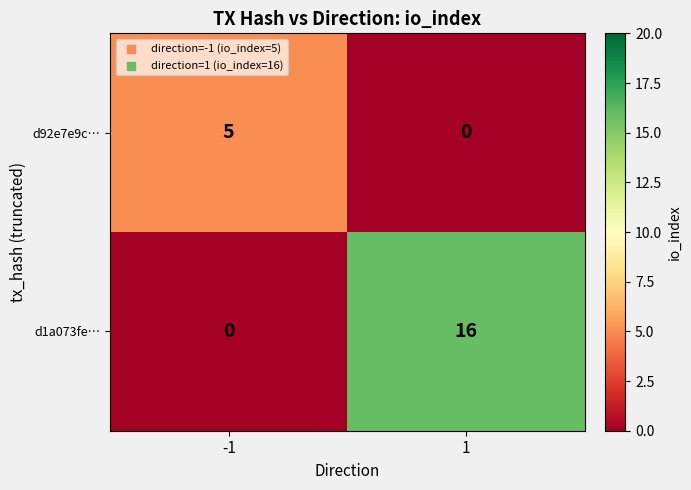

Reading left to right, what are all the values shown in this chart?

d92e7e9c…: 5	0
d1a073fe…: 0	16